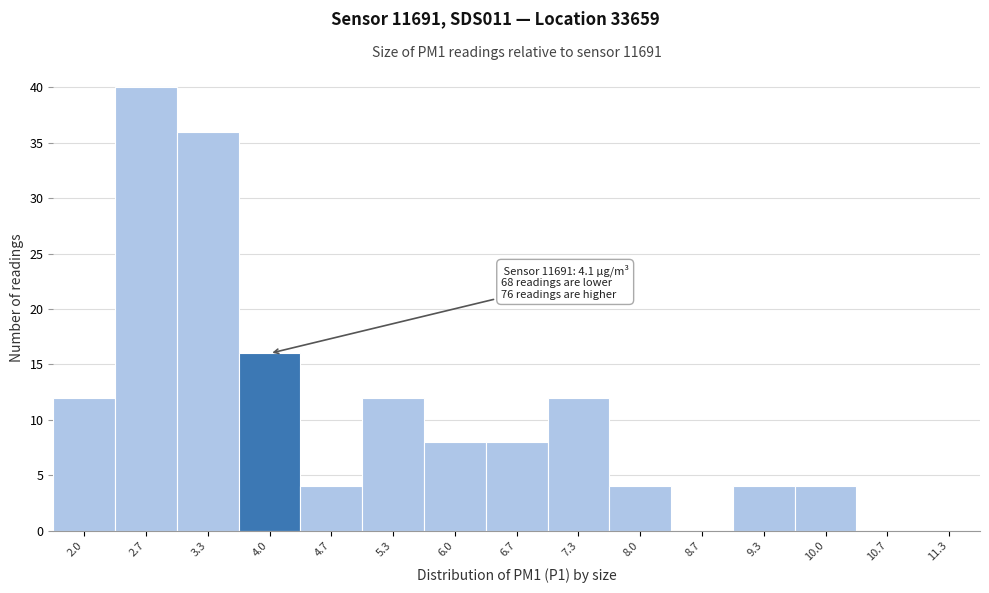

Reading right to left, list all the values displayed in this chart.

11.3=0	10.7=0	10.0=4	9.3=4	8.7=0	8.0=4	7.3=12	6.7=8	6.0=8	5.3=12	4.7=4	4.0=16	3.3=36	2.7=40	2.0=12